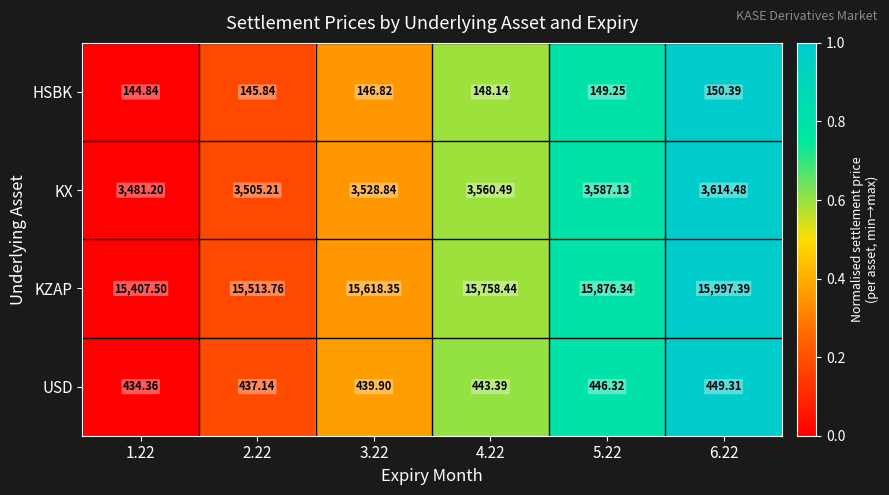

Which series changed the most between 2.22 and 3.22?

KZAP